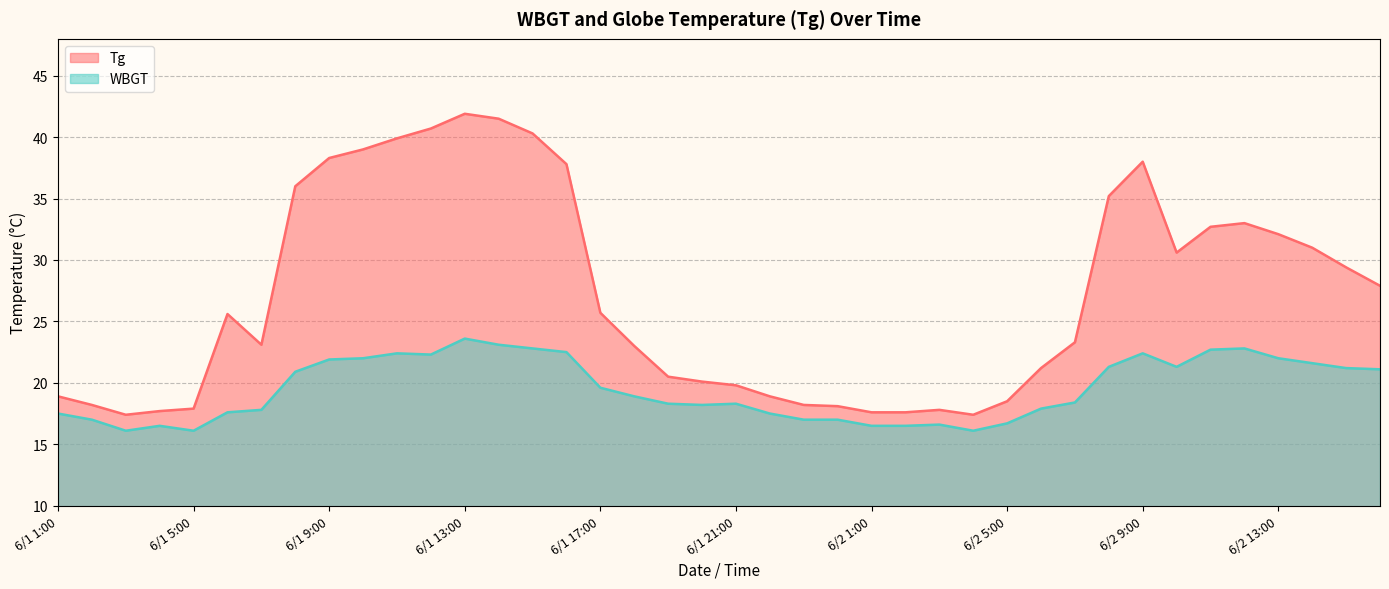

At which category does Tg reach its first local valley?

6/1 3:00